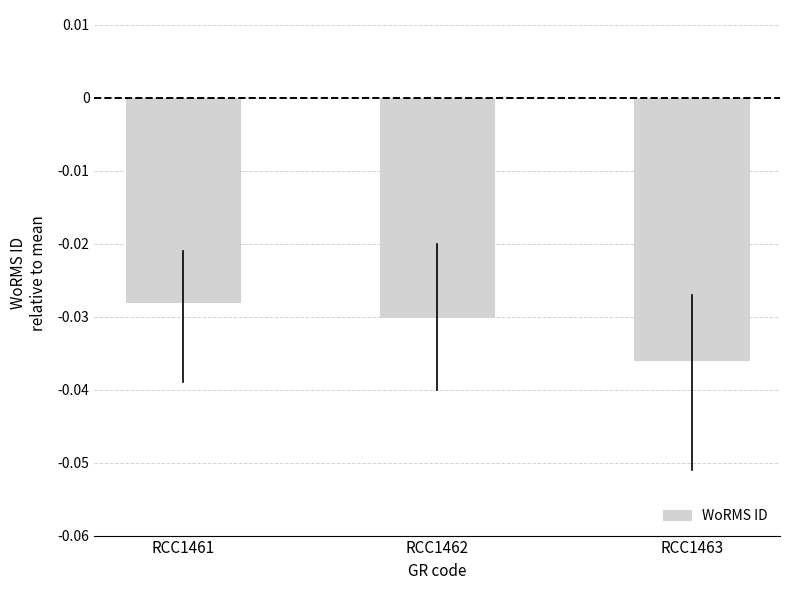

List the labels in order of value, largest first.

RCC1461, RCC1462, RCC1463